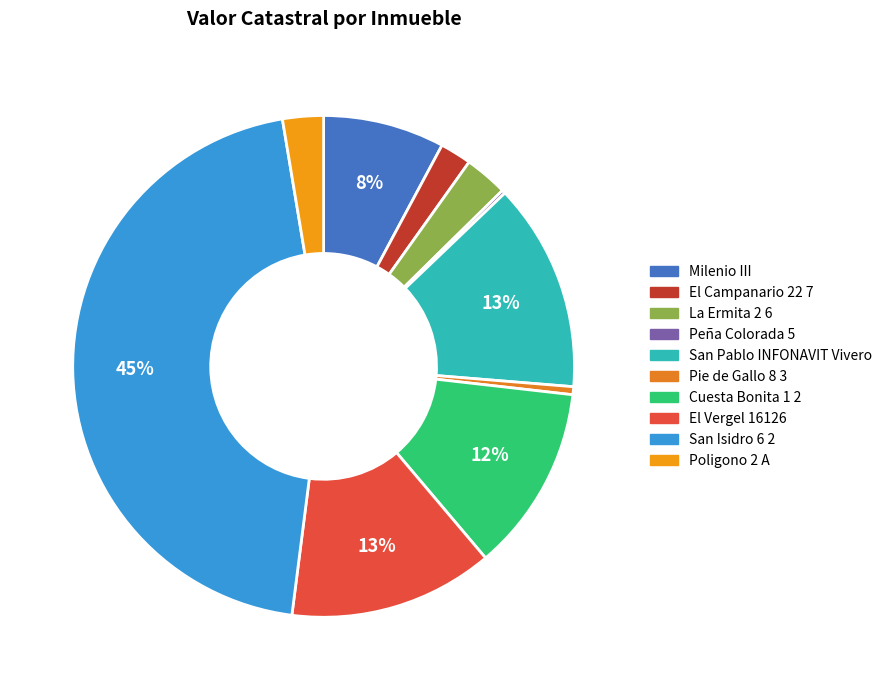

What percentage is NOT represented by El Campanario 22 7?

98.0%